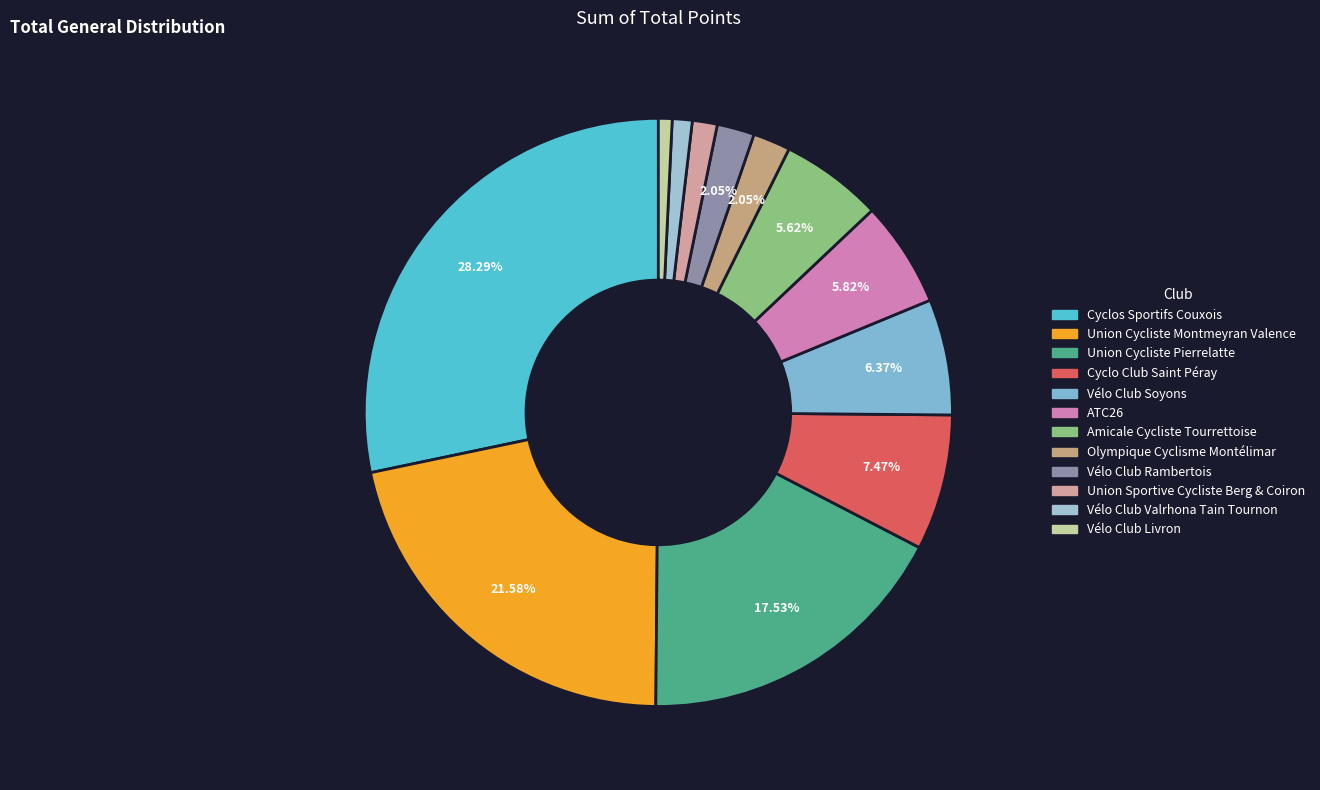

Which category has the smallest portion of the pie?

Vélo Club Livron